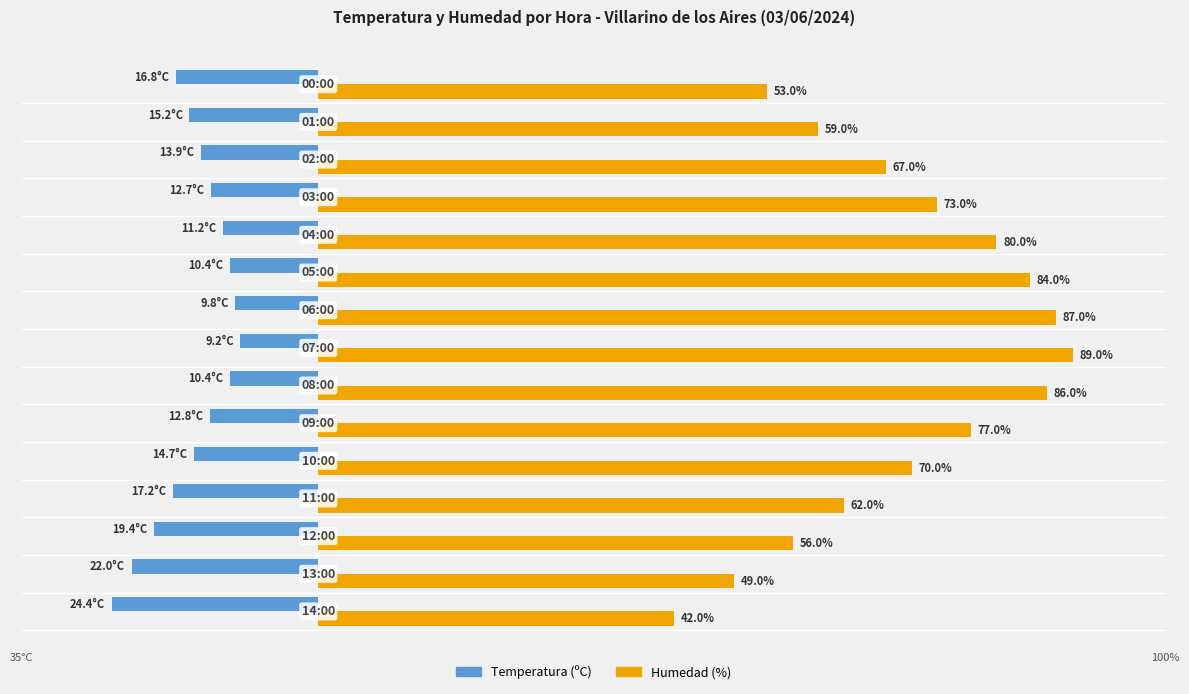

Which series has the widest spread of values?

Humedad (%)